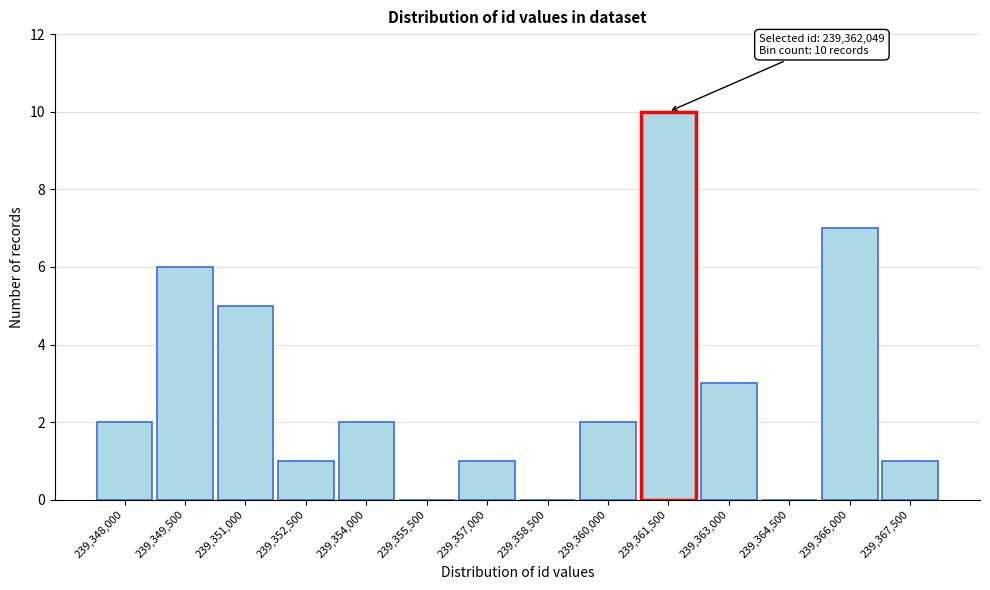

Reading right to left, extract all data points from this chart.

239,367,500=1	239,366,000=7	239,364,500=0	239,363,000=3	239,361,500=10	239,360,000=2	239,358,500=0	239,357,000=1	239,355,500=0	239,354,000=2	239,352,500=1	239,351,000=5	239,349,500=6	239,348,000=2